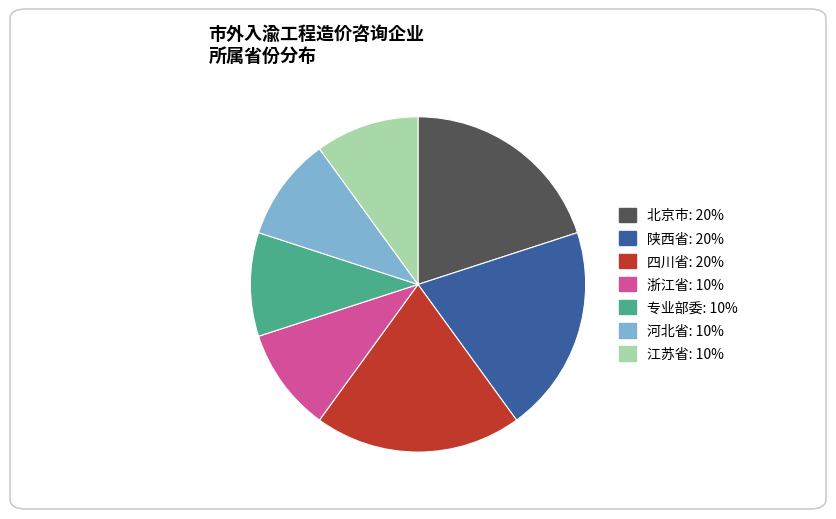

Does any single category account for the majority?

No